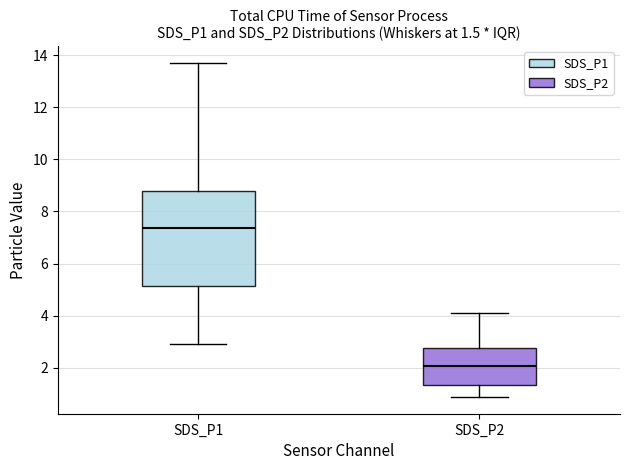

Comparing the boxes themselves (not the whiskers), which one is the tallest?

SDS_P1